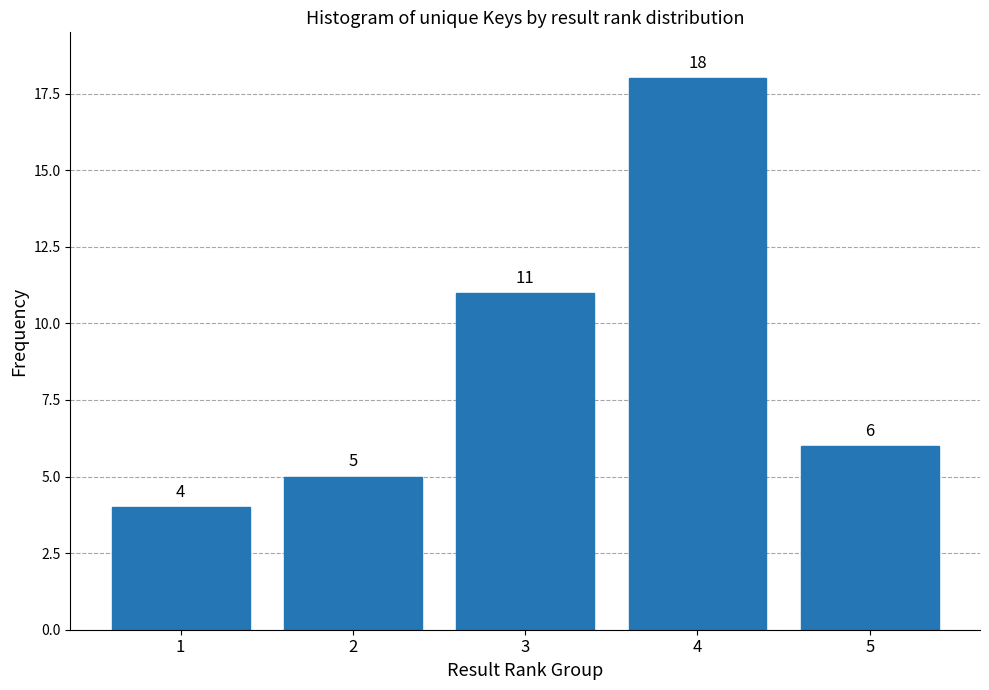

Reading left to right, what are all the values shown in this chart?

4	5	11	18	6